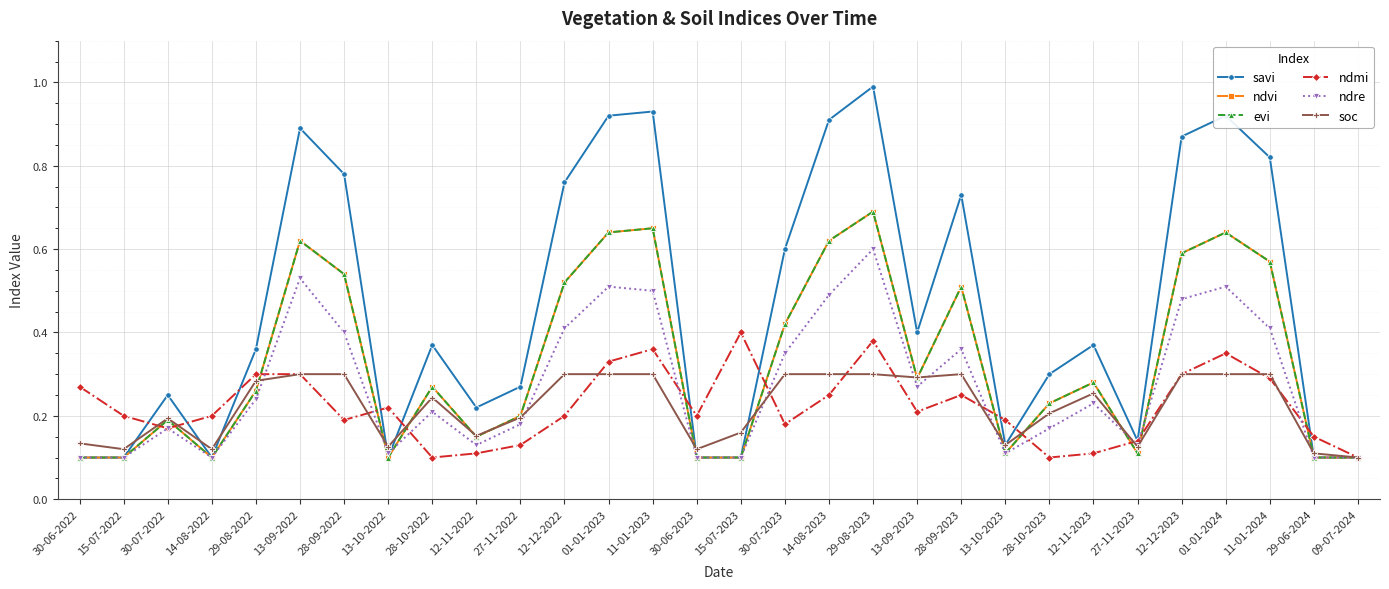

Reading right to left, transcribe all the data shown in this chart.

savi: 0.1	0.1	0.8	0.9	0.9	0.1	0.4	0.3	0.1	0.7	0.4	1.0	0.9	0.6	0.1	0.1	0.9	0.9	0.8	0.3	0.2	0.4	0.1	0.8	0.9	0.4	0.1	0.2	0.1	0.1
ndvi: 0.1	0.1	0.6	0.6	0.6	0.1	0.3	0.2	0.1	0.5	0.3	0.7	0.6	0.4	0.1	0.1	0.7	0.6	0.5	0.2	0.1	0.3	0.1	0.5	0.6	0.3	0.1	0.2	0.1	0.1
evi: 0.1	0.1	0.6	0.6	0.6	0.1	0.3	0.2	0.1	0.5	0.3	0.7	0.6	0.4	0.1	0.1	0.7	0.6	0.5	0.2	0.1	0.3	0.1	0.5	0.6	0.3	0.1	0.2	0.1	0.1
ndmi: 0.1	0.1	0.3	0.3	0.3	0.1	0.1	0.1	0.2	0.2	0.2	0.4	0.2	0.2	0.4	0.2	0.4	0.3	0.2	0.1	0.1	0.1	0.2	0.2	0.3	0.3	0.2	0.2	0.2	0.3
ndre: 0.1	0.1	0.4	0.5	0.5	0.1	0.2	0.2	0.1	0.4	0.3	0.6	0.5	0.3	0.1	0.1	0.5	0.5	0.4	0.2	0.1	0.2	0.1	0.4	0.5	0.2	0.1	0.2	0.1	0.1
soc: 0.1	0.1	0.3	0.3	0.3	0.1	0.3	0.2	0.1	0.3	0.3	0.3	0.3	0.3	0.2	0.1	0.3	0.3	0.3	0.2	0.2	0.2	0.1	0.3	0.3	0.3	0.1	0.2	0.1	0.1